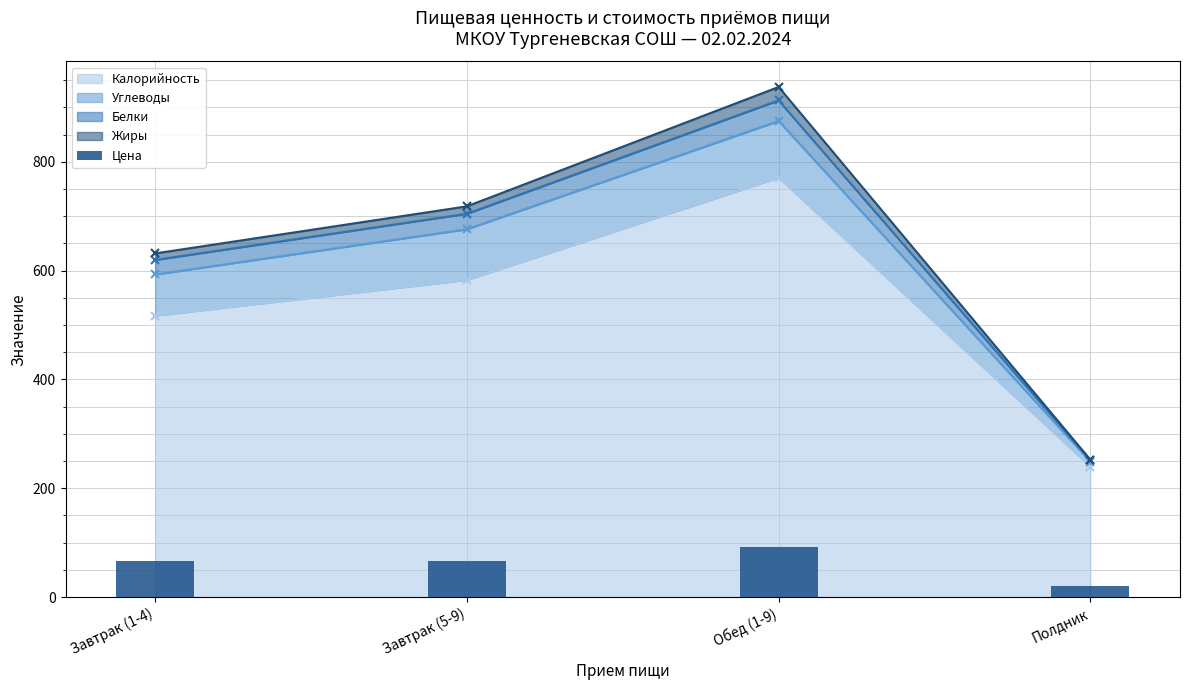

Rank the categories by Калорийность value from highest to lowest.

Обед (1-9), Завтрак (5-9), Завтрак (1-4), Полдник